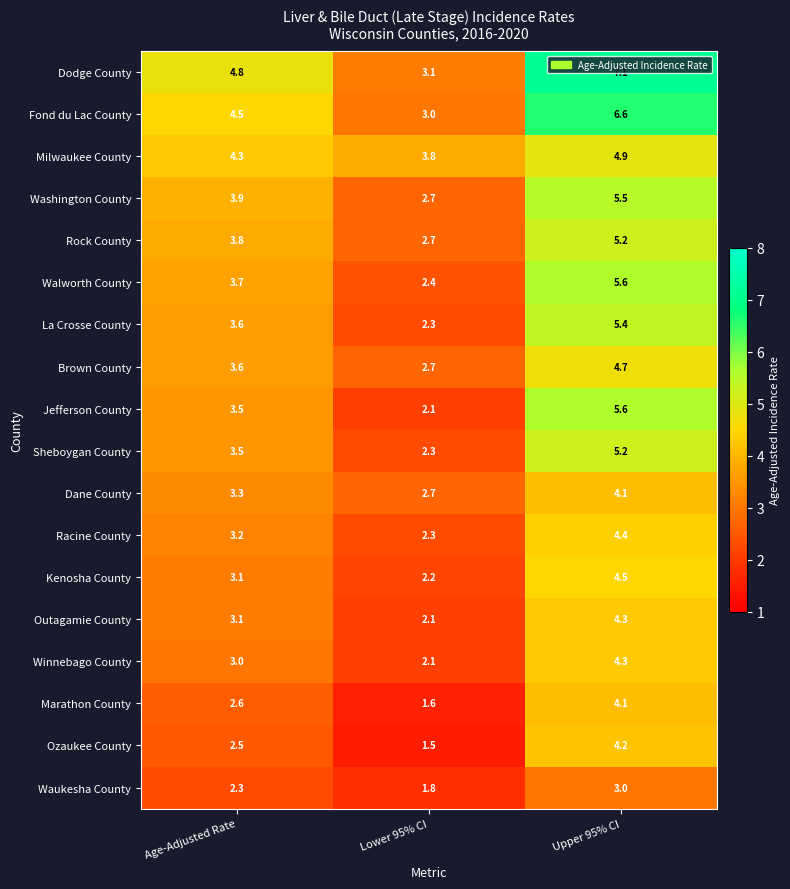

Rank the categories by Brown County value from lowest to highest.

Lower 95% CI, Age-Adjusted Rate, Upper 95% CI